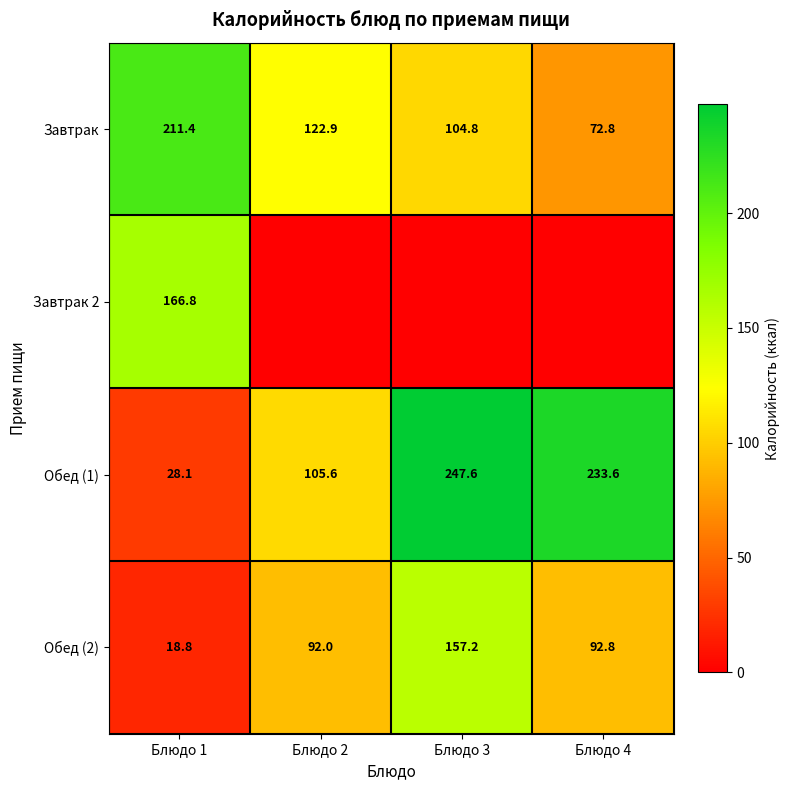

At how many categories does at least one series exceed 217?

2